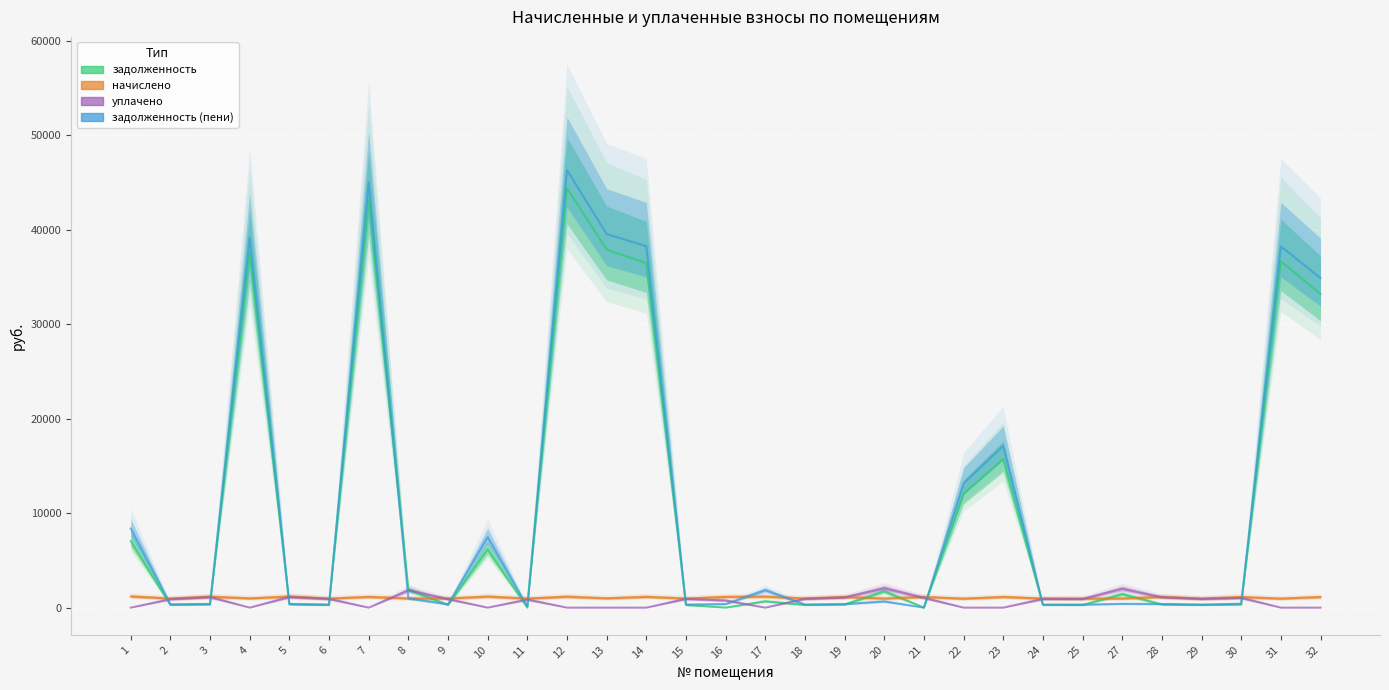

True or false: задолженность (пени) has a value of 323.5 at 18.

True